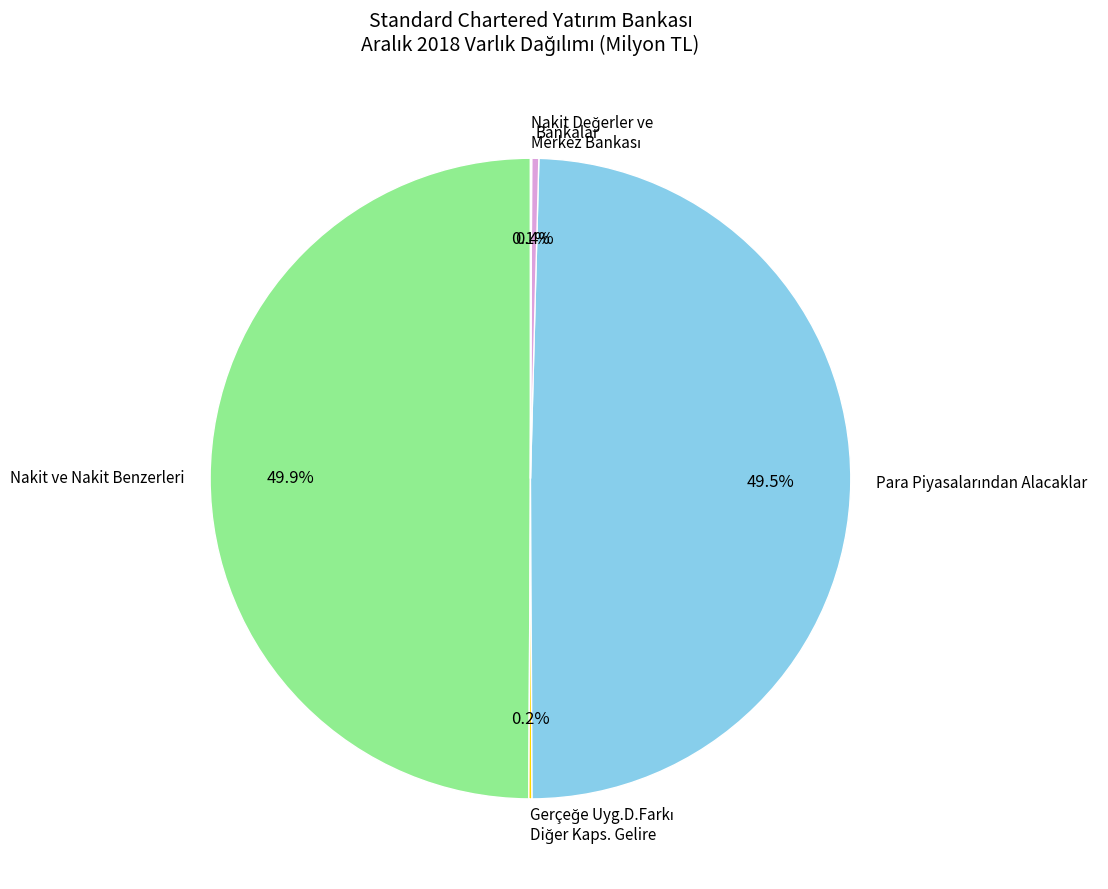

What portion of the pie excludes Bankalar?

99.6%